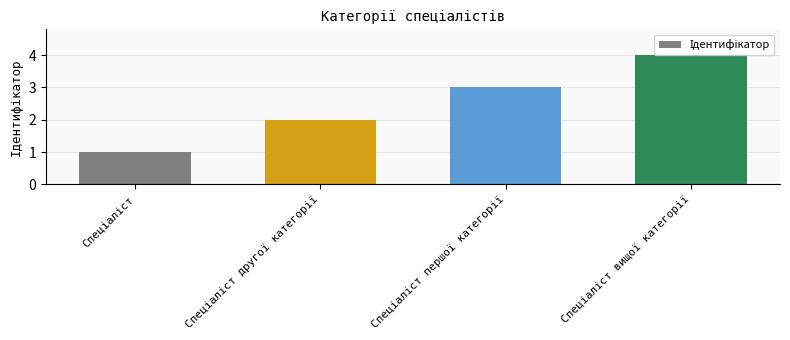

What is the value of the 2nd bar from the left?

2